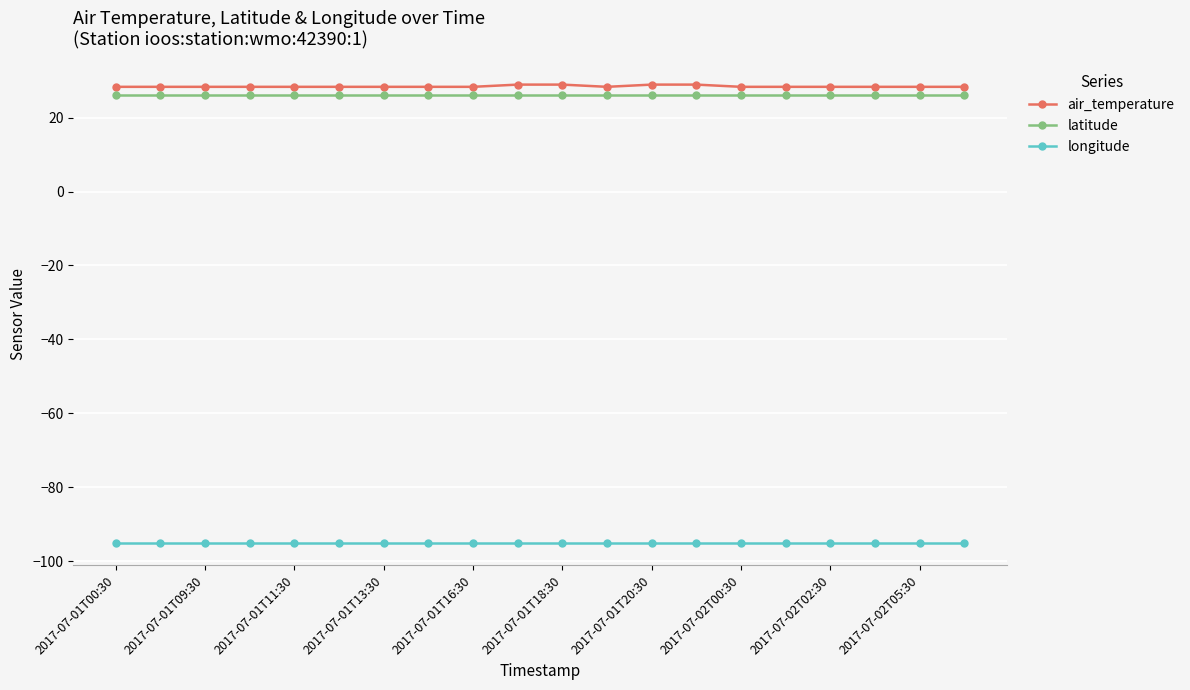

At how many categories does at least one series exceed 23?

20